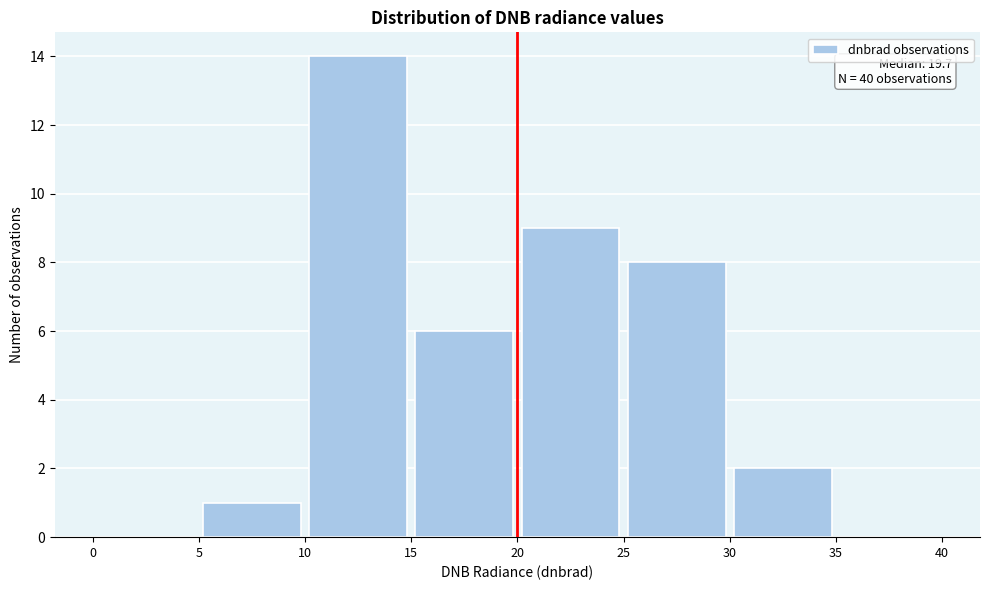

Over which range of the x-axis is the bar tallest?

10 to 15